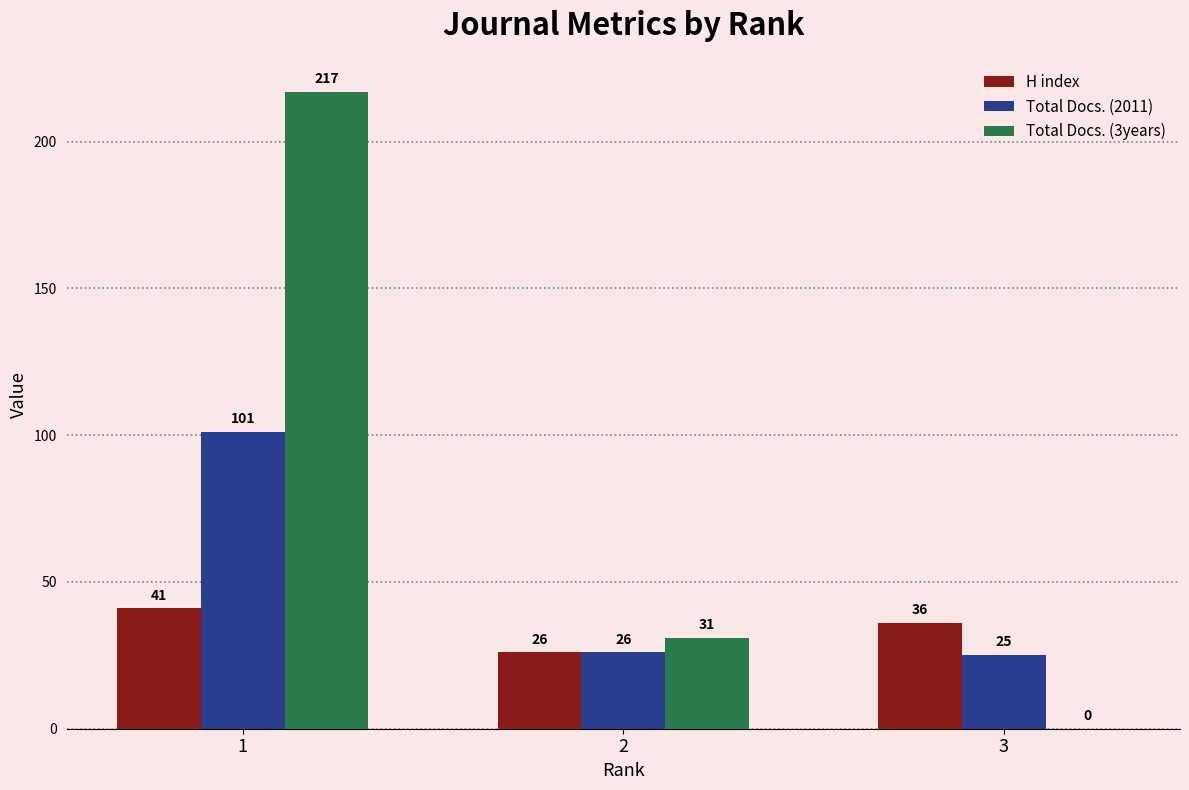

What is the maximum value for Total Docs. (3years)?

217